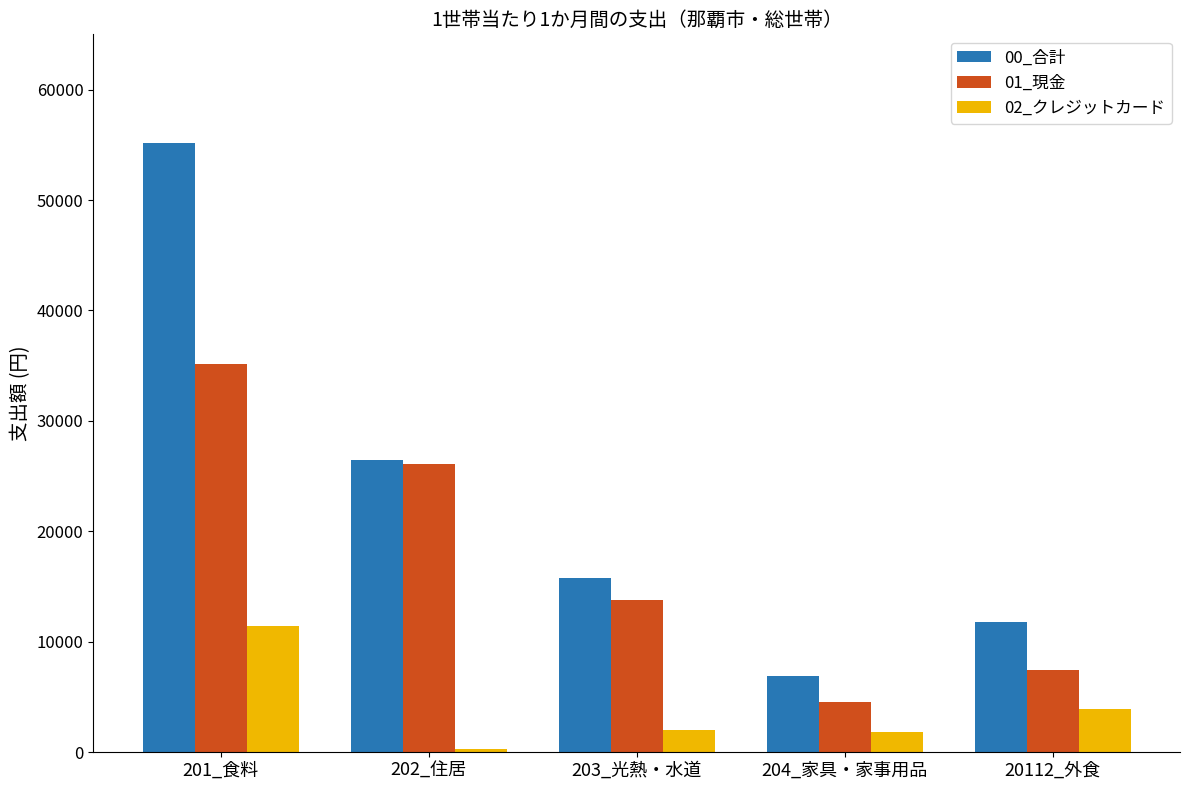

What is the label of the 3rd bar from the left?

203_光熱・水道